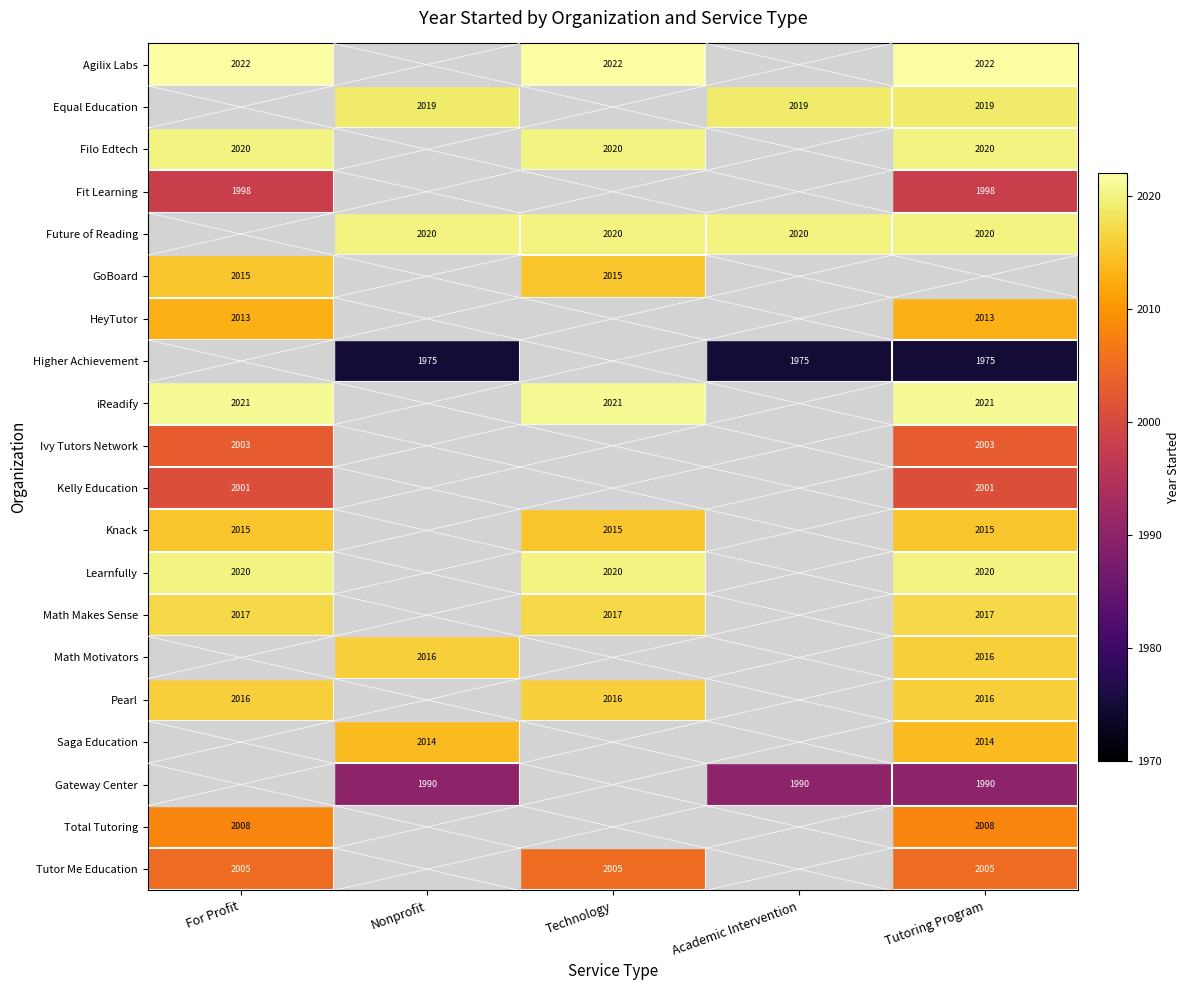

The value of Tutor Me Education at For Profit is 2005. True or false?

True